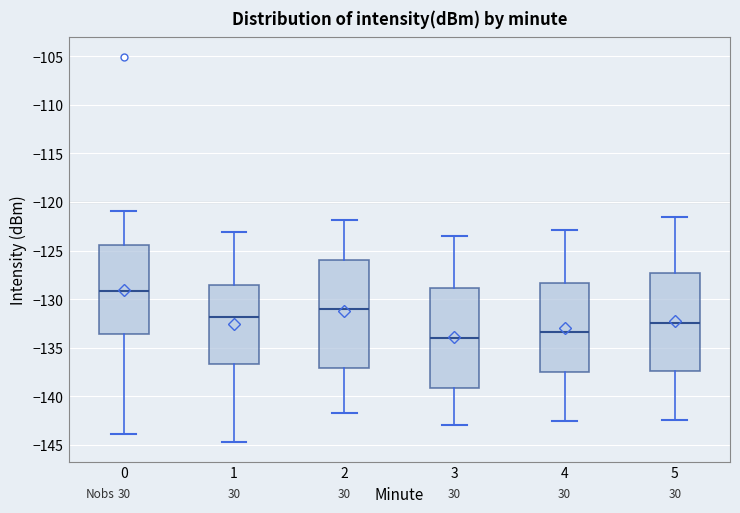

Which box's median line is the lowest?

3